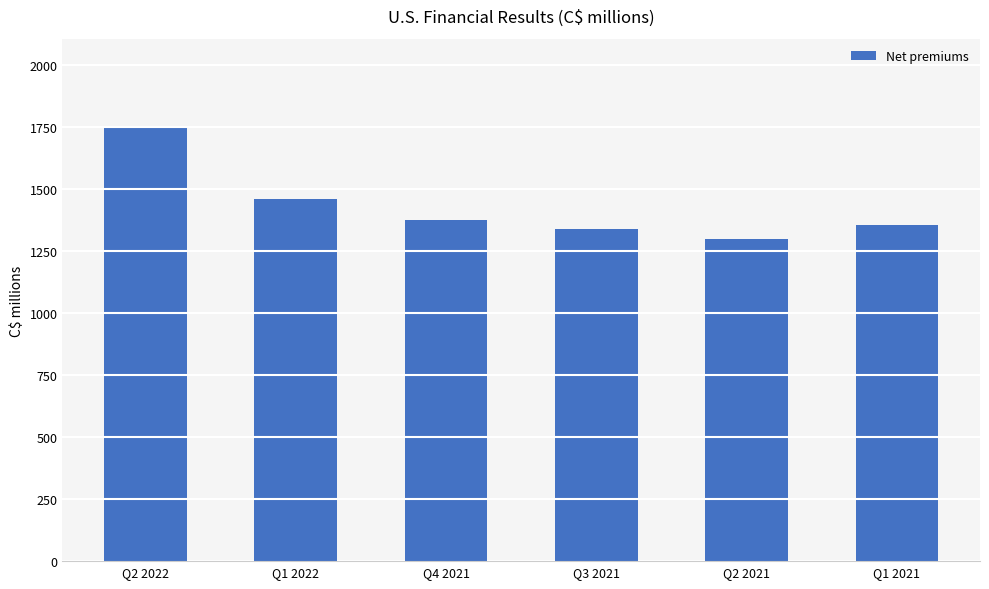

What is the label of the 5th bar from the right?

Q1 2022